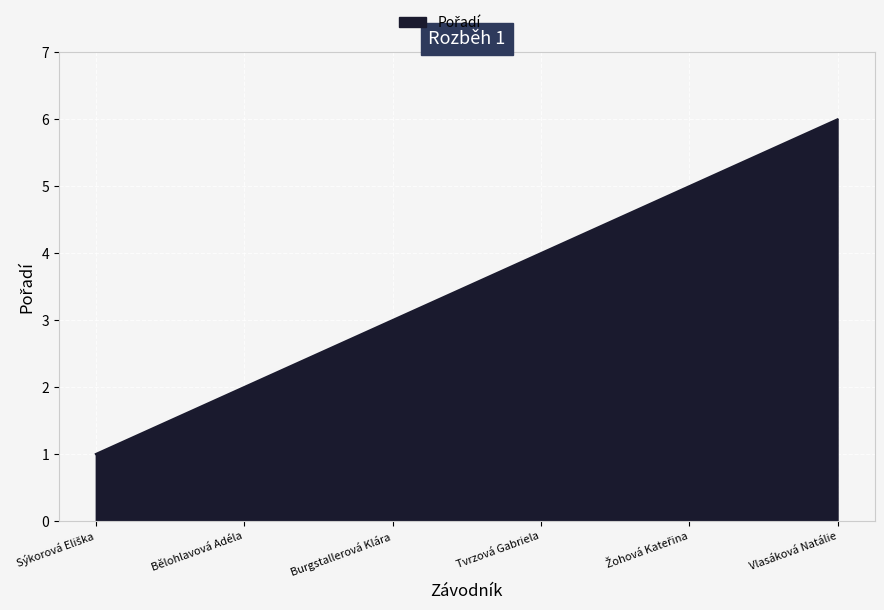

What is the greatest value displayed?

6.0